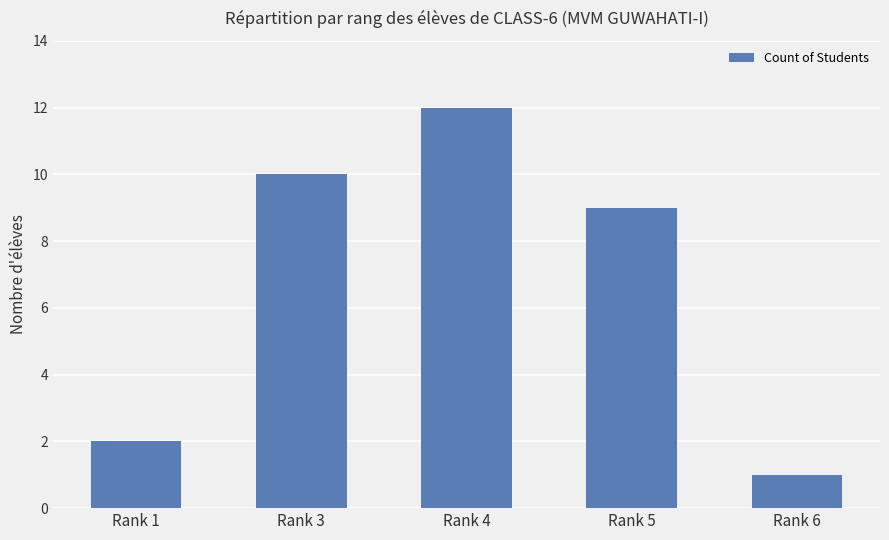

True or false: the data shows 17 at Rank 3.

False